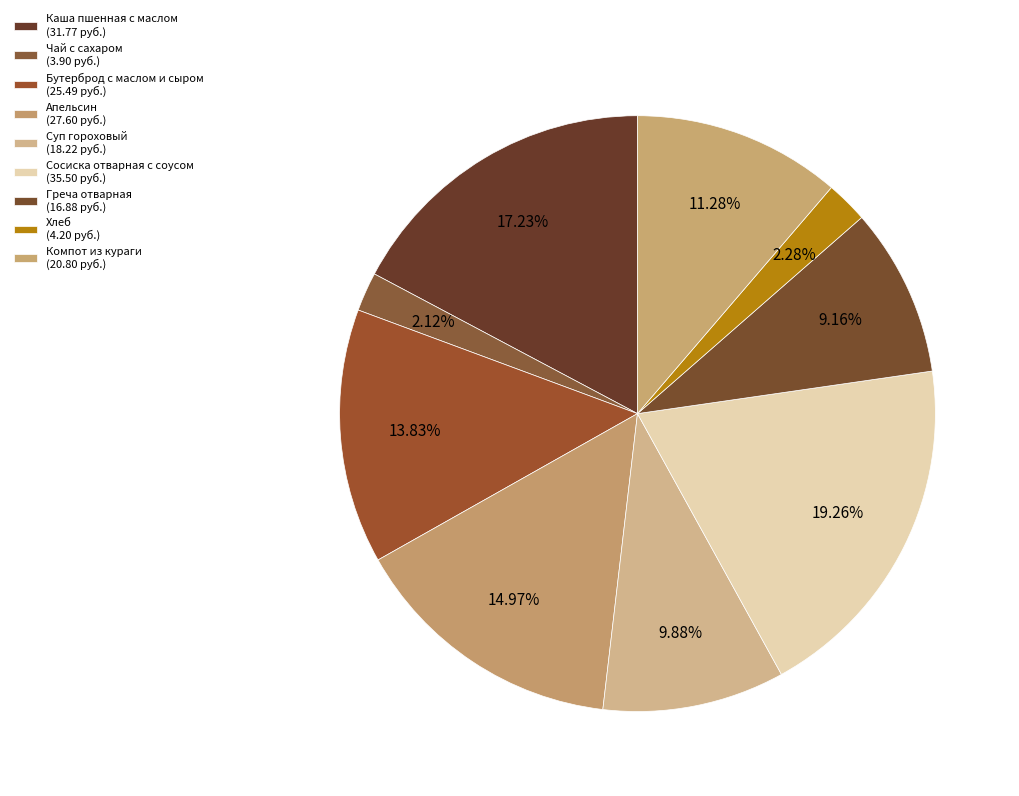

Which slice is the largest?

Сосиска отварная с соусом